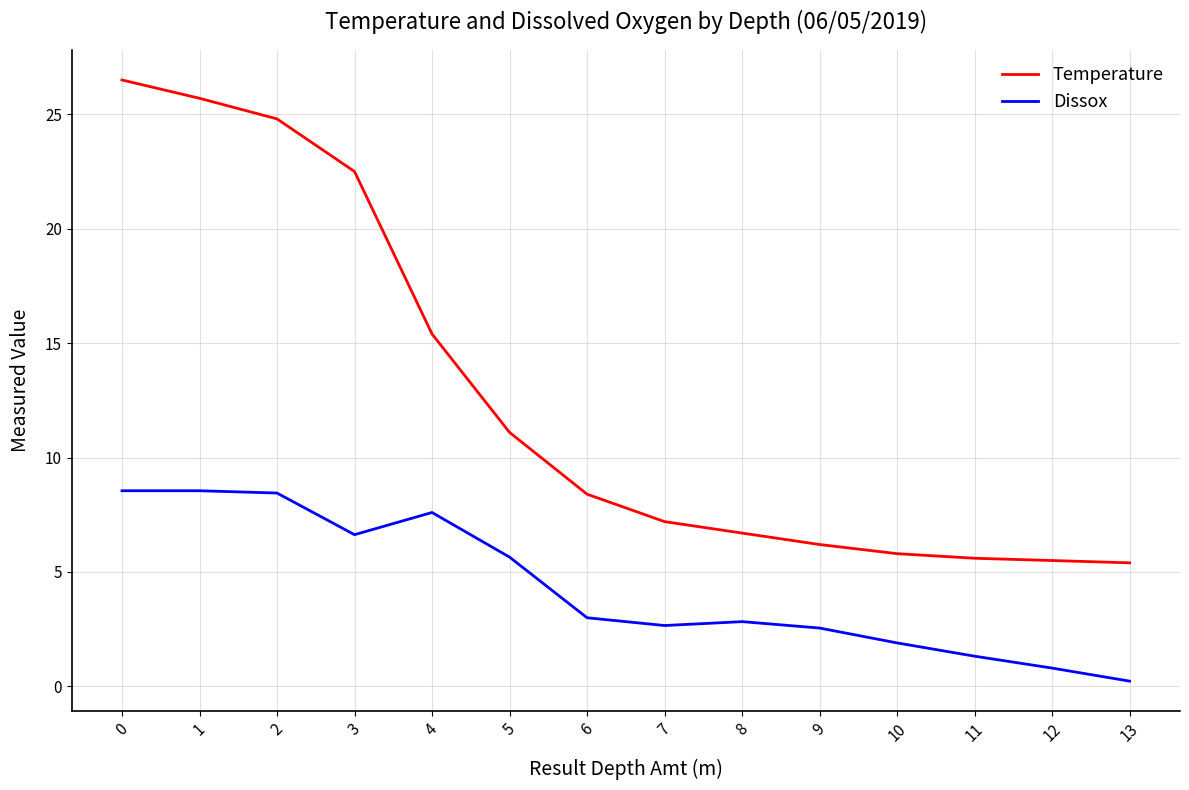

The value of Temperature at 7 is 7.2. True or false?

True